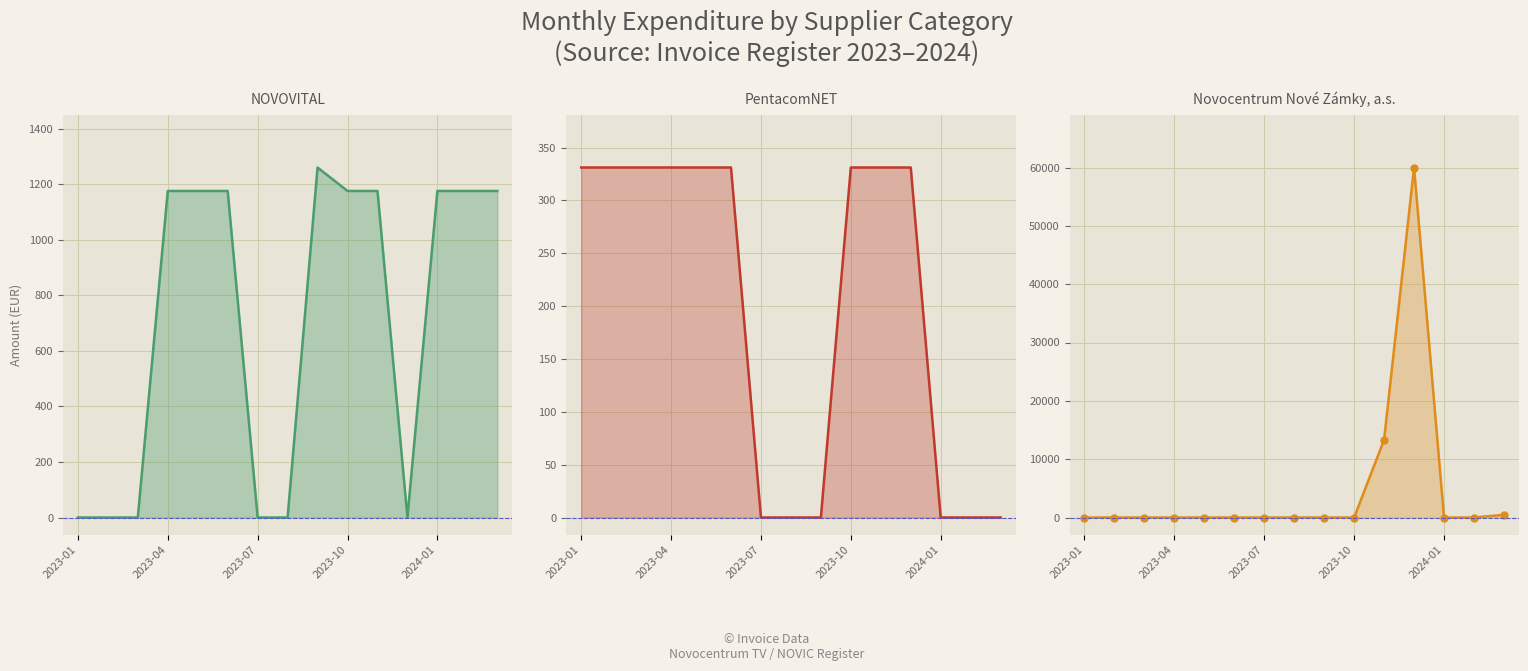

What is the value of the NOVOVITAL line point at the 14th from the left?

1175.8